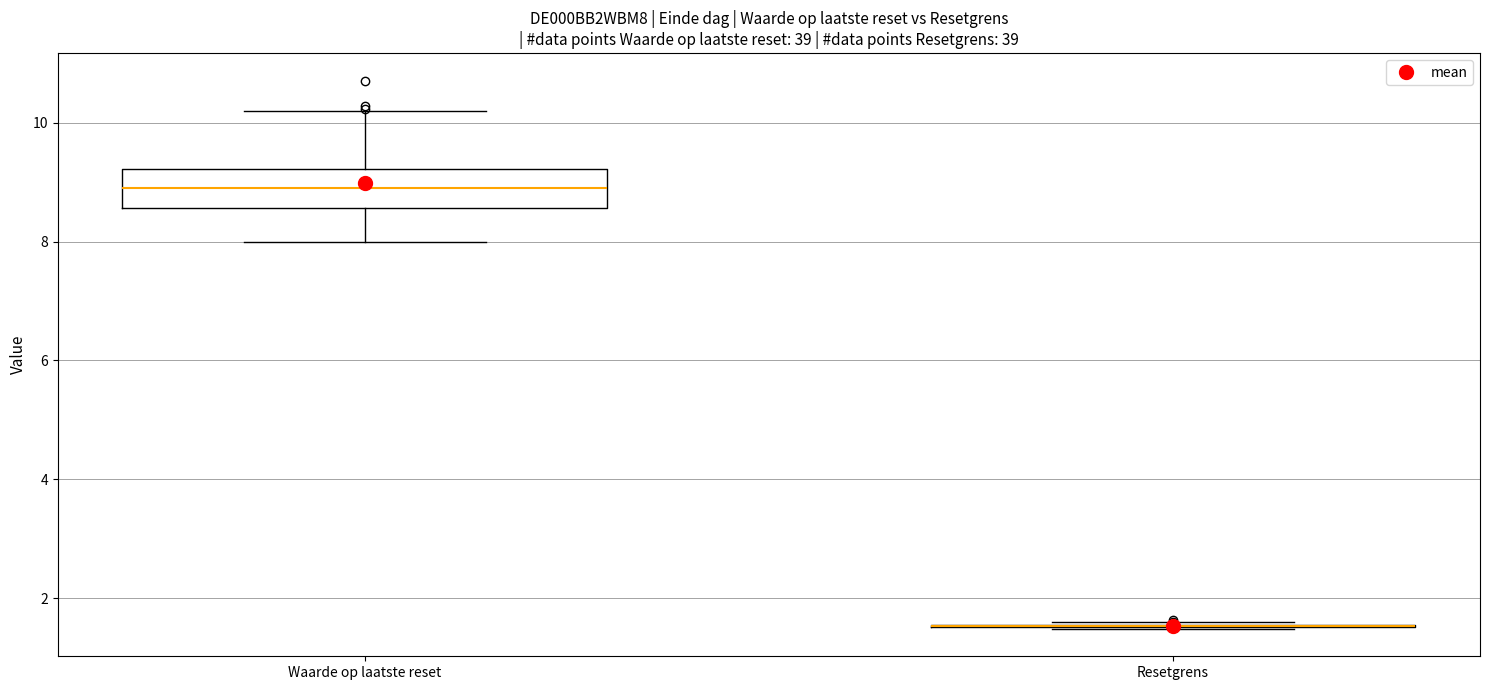

Reading left to right, transcribe this box plot: for each box, give where its median line is, the range the box spans, and where its two whiskers end, as read against the y-axis. The values are not printed on the chart, so give them approximately, as read against the axis.

Waarde op laatste reset: median 9.0, box 8.6 to 9.2, whiskers 8.0 to 10.2
Resetgrens: box collapsed to a line at 1.6, whiskers 1.4 to 1.6